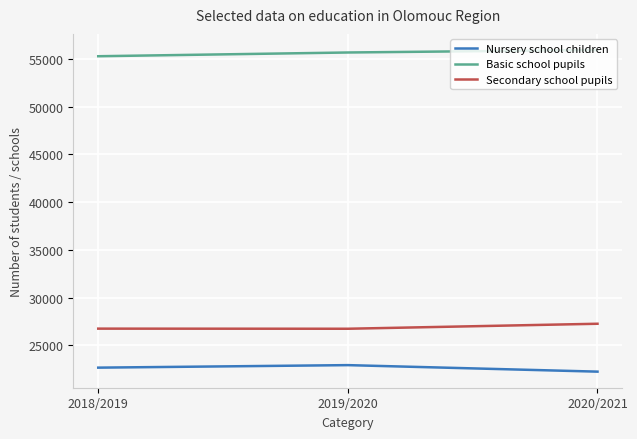

What is the maximum value for Nursery school children?

22931